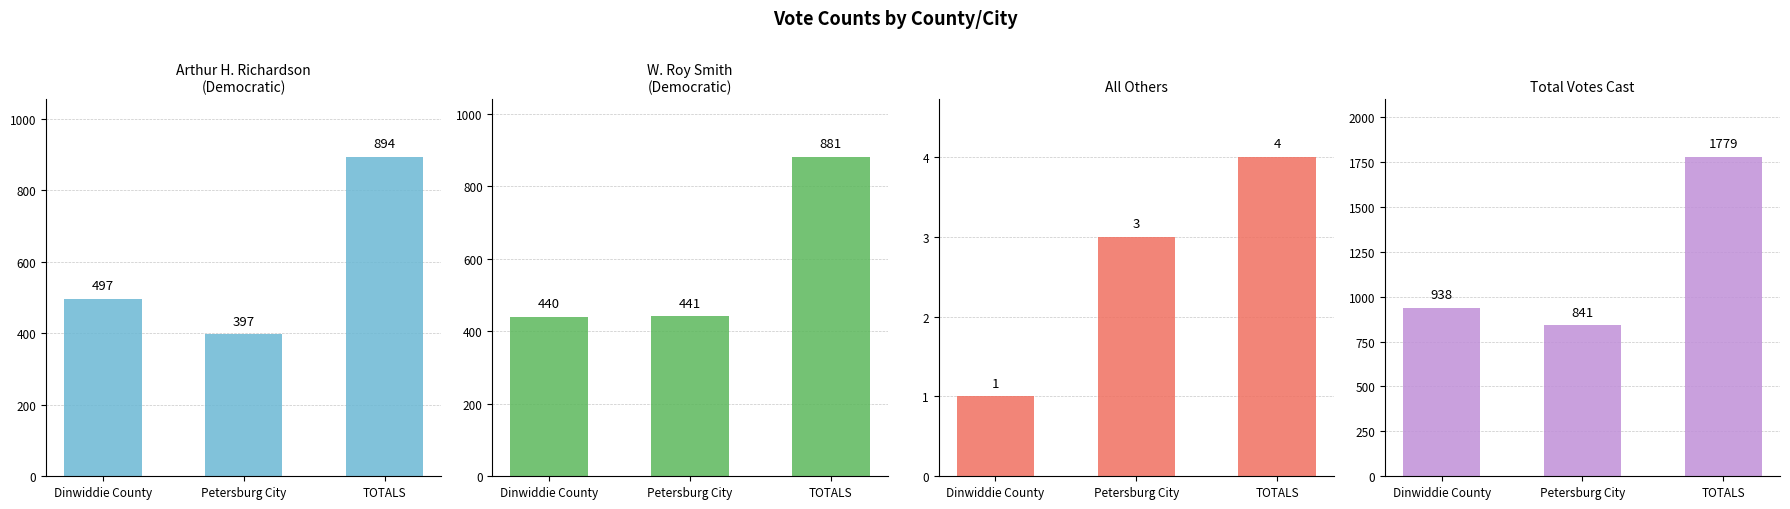

Reading right to left, extract all data points from this chart.

Arthur H. Richardson: 894	397	497
W. Roy Smith: 881	441	440
All Others: 4	3	1
Total Votes Cast: 1779	841	938